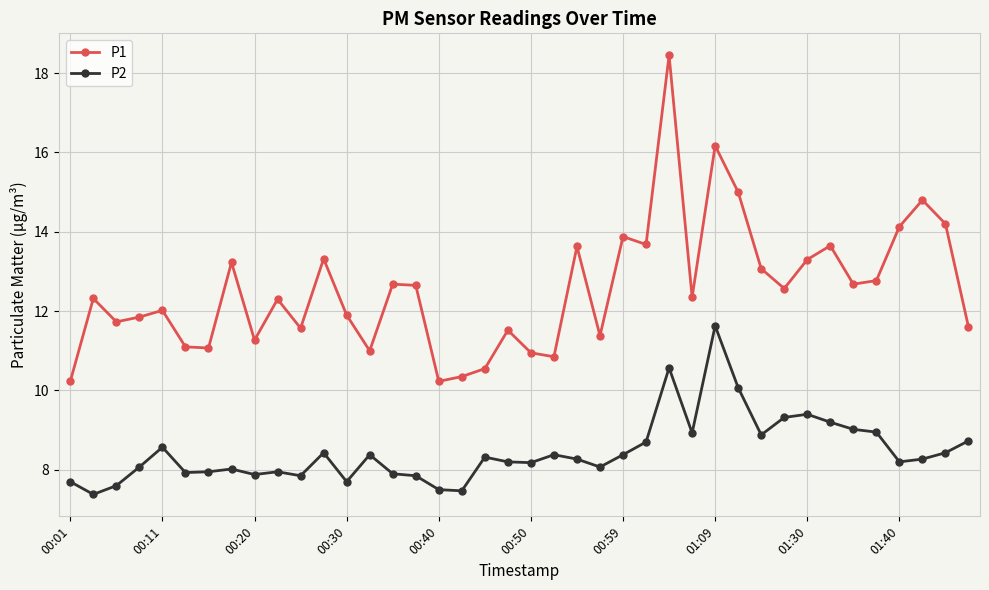

Rank the series by their average value, from lowest to highest.

P2, P1